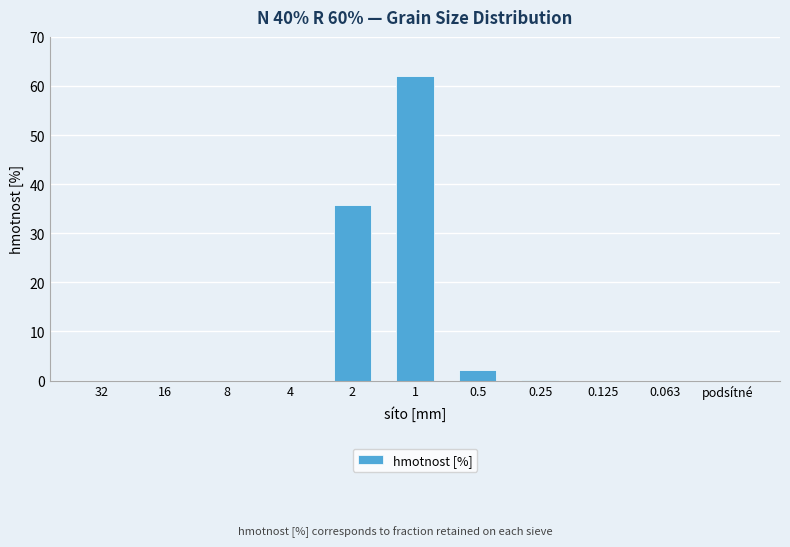

What is the maximum value shown in the chart?

62.0